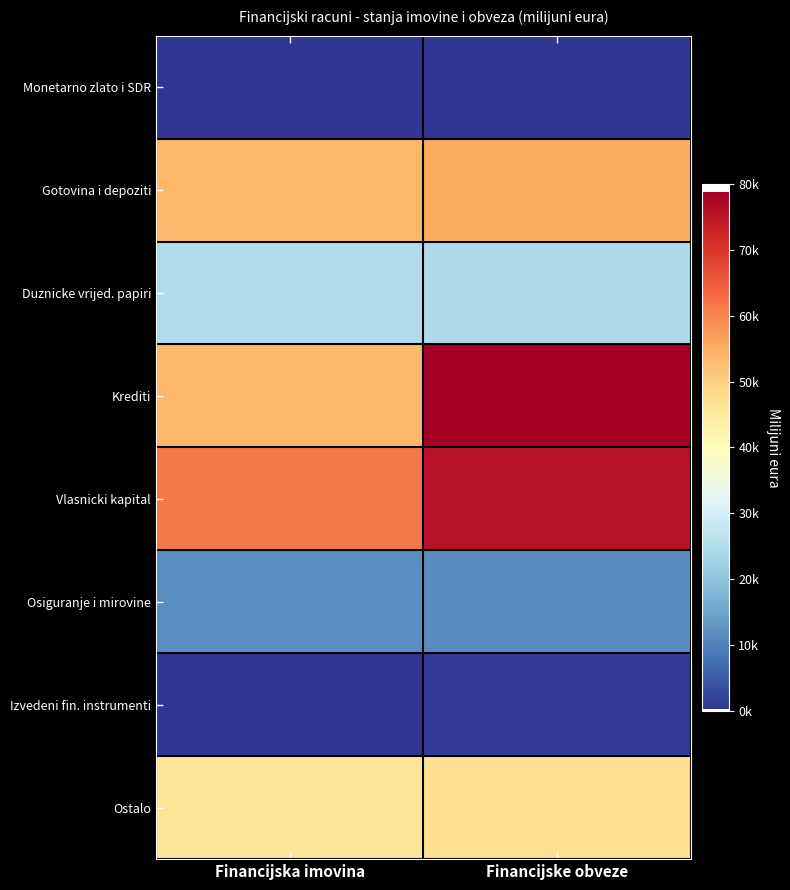

Rank the series by their maximum value, from highest to lowest.

Krediti, Vlasnicki kapital, Gotovina i depoziti, Ostalo, Duznicke vrijed. papiri, Osiguranje i mirovine, Izvedeni fin. instrumenti, Monetarno zlato i SDR